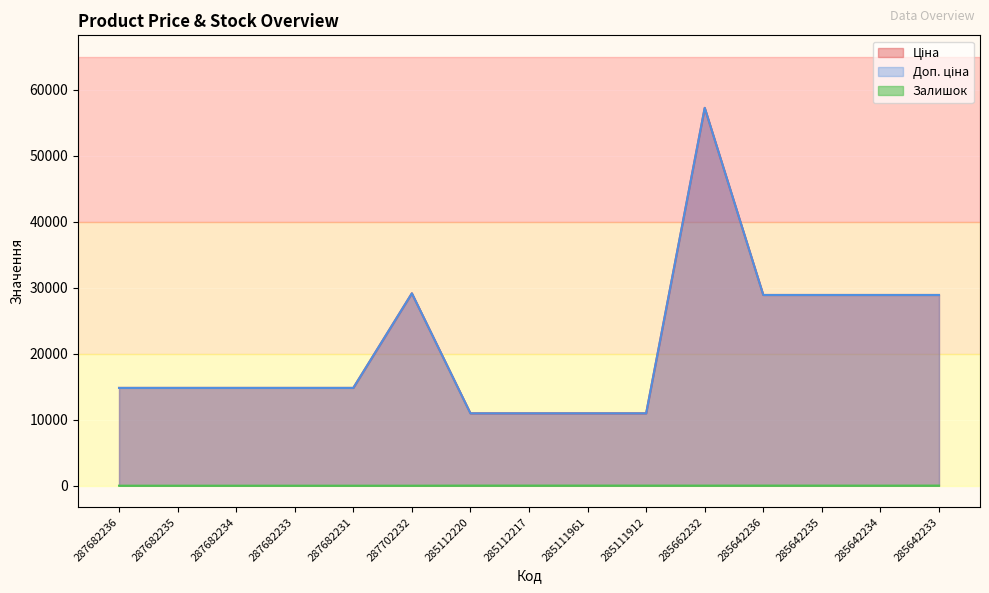

How many data points in Залишок are less than 13?

7